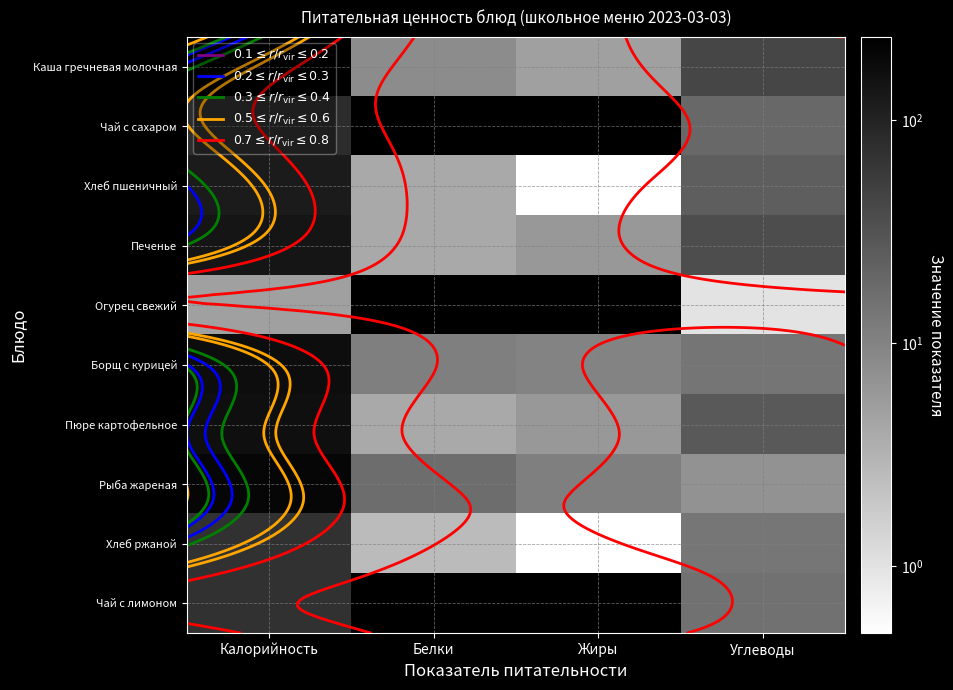

What is the difference between the Рыба жареная values at Углеводы and Калорийность?

193.0